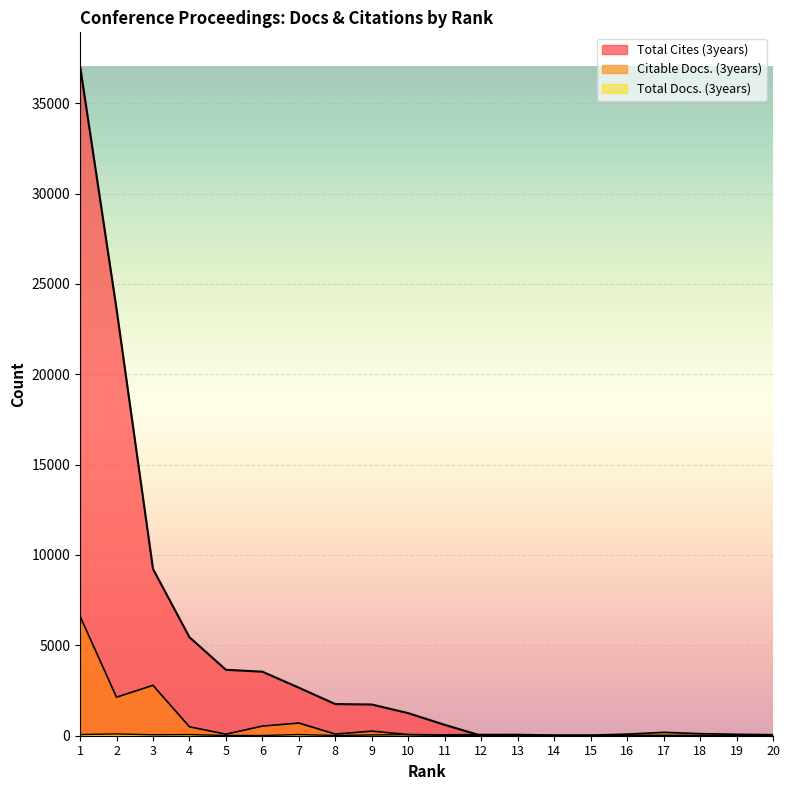

How many times do Citable Docs. (3years) and Total Cites (3years) cross each other?

1